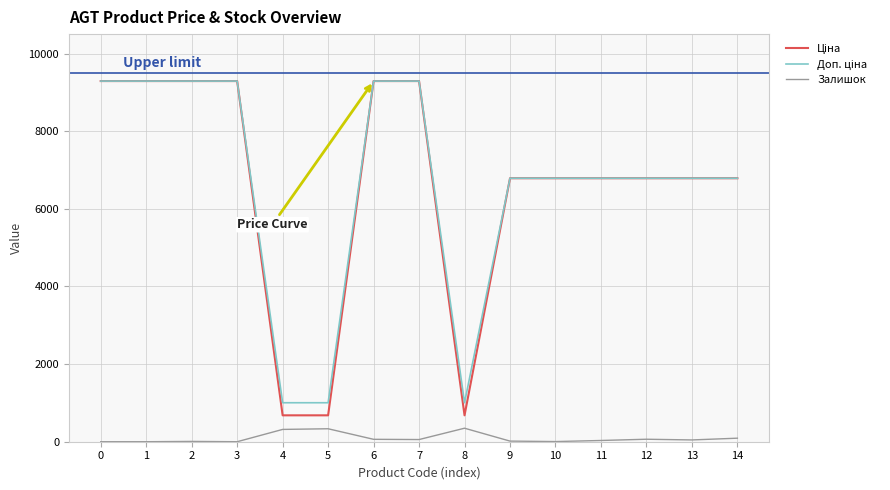

What is the greatest value displayed?

9290.5